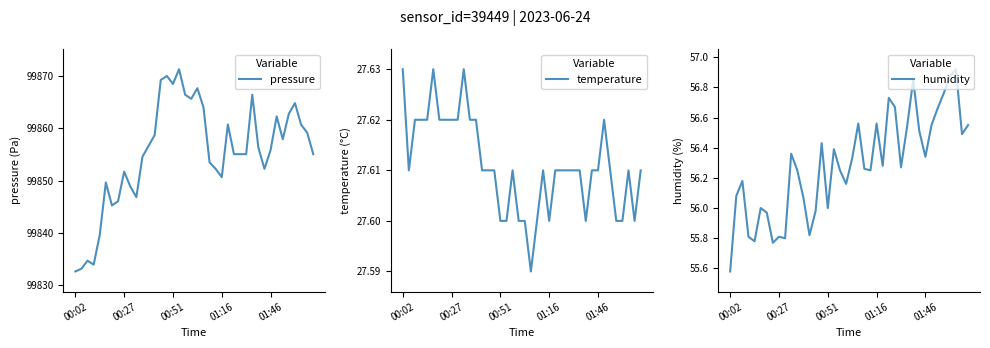

List the series in order of their peak value, highest first.

pressure, humidity, temperature